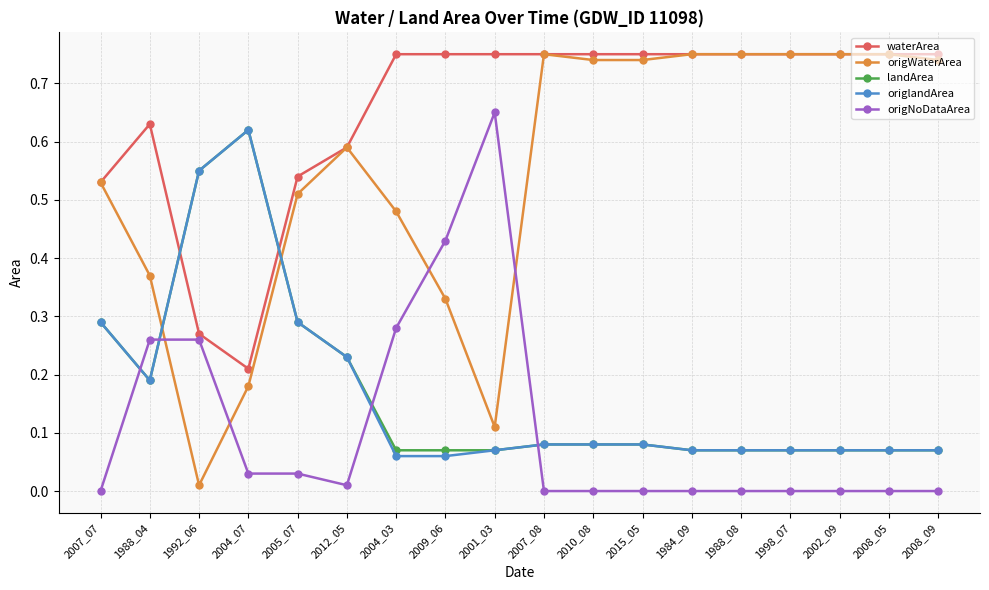

Between 1992_06 and 2005_07, which series saw the biggest shift?

origWaterArea